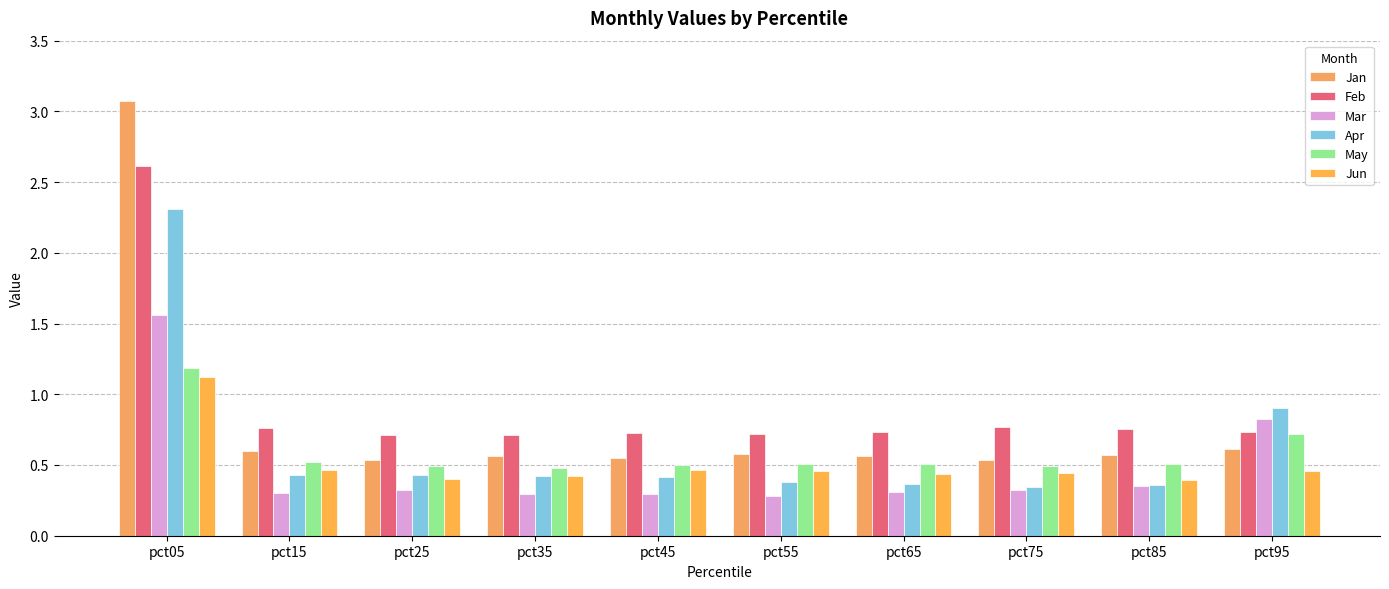

Count the number of categories in the chart.

10